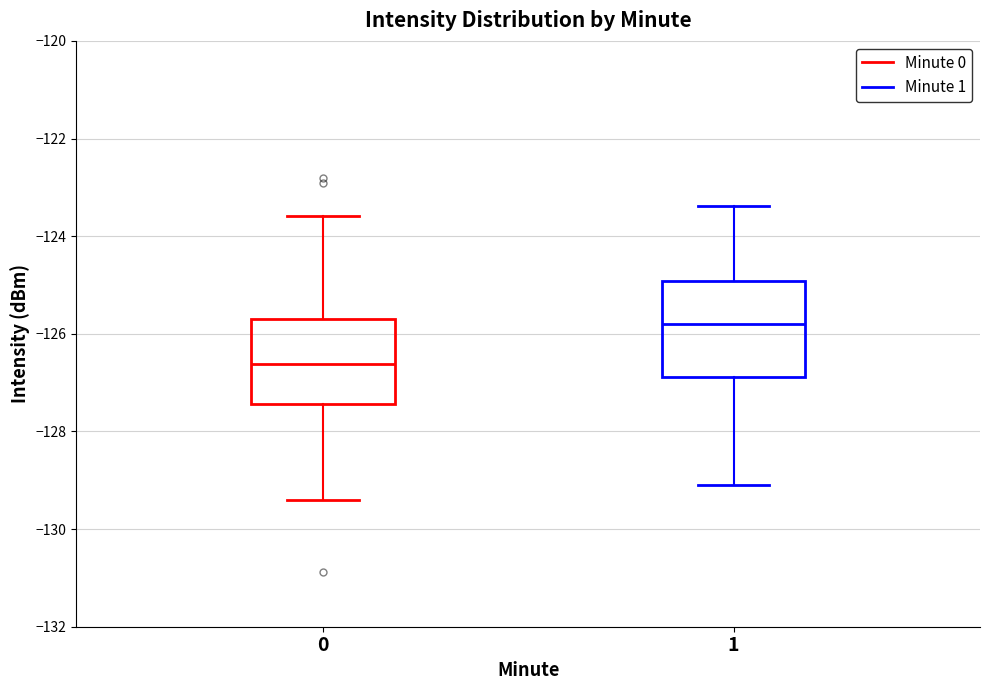

Where is the upper edge of the box at x = 1 on the y-axis? The values are not printed on the chart, so give them approximately, as read against the axis.

-125.0